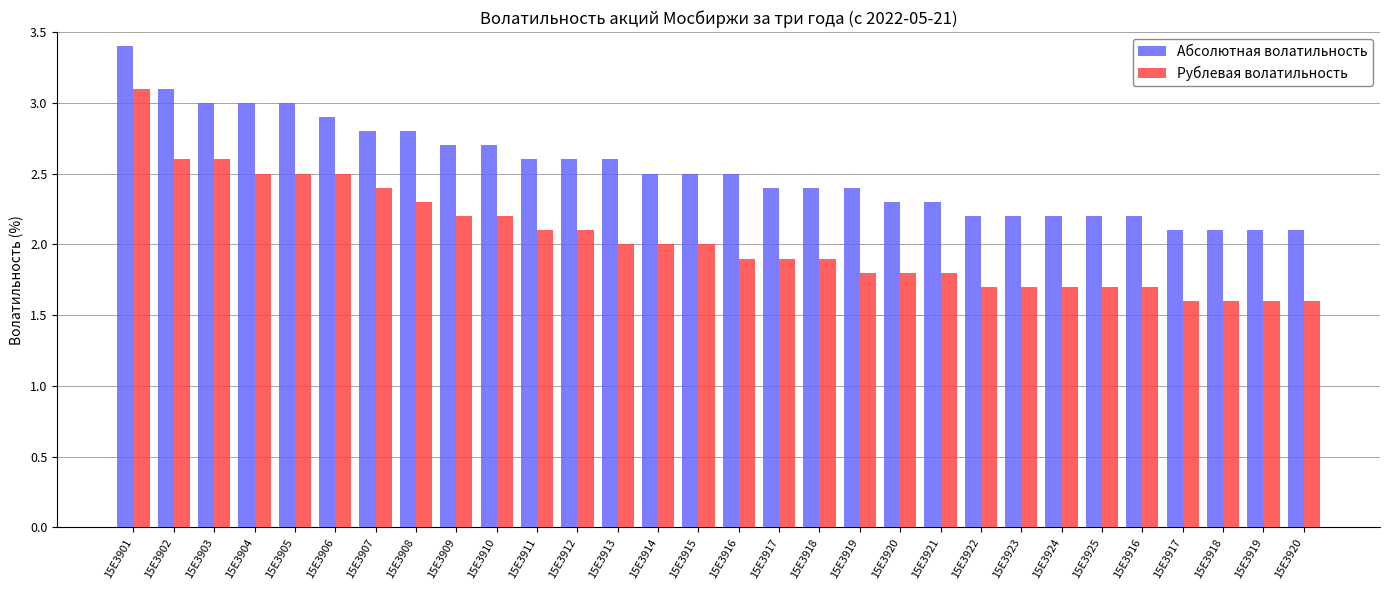

Reading right to left, transcribe all the data shown in this chart.

Абсолютная волатильность: 2.1	2.1	2.1	2.1	2.2	2.2	2.2	2.2	2.2	2.3	2.3	2.4	2.4	2.4	2.5	2.5	2.5	2.6	2.6	2.6	2.7	2.7	2.8	2.8	2.9	3.0	3.0	3.0	3.1	3.4
Рублевая волатильность: 1.6	1.6	1.6	1.6	1.7	1.7	1.7	1.7	1.7	1.8	1.8	1.8	1.9	1.9	1.9	2.0	2.0	2.0	2.1	2.1	2.2	2.2	2.3	2.4	2.5	2.5	2.5	2.6	2.6	3.1